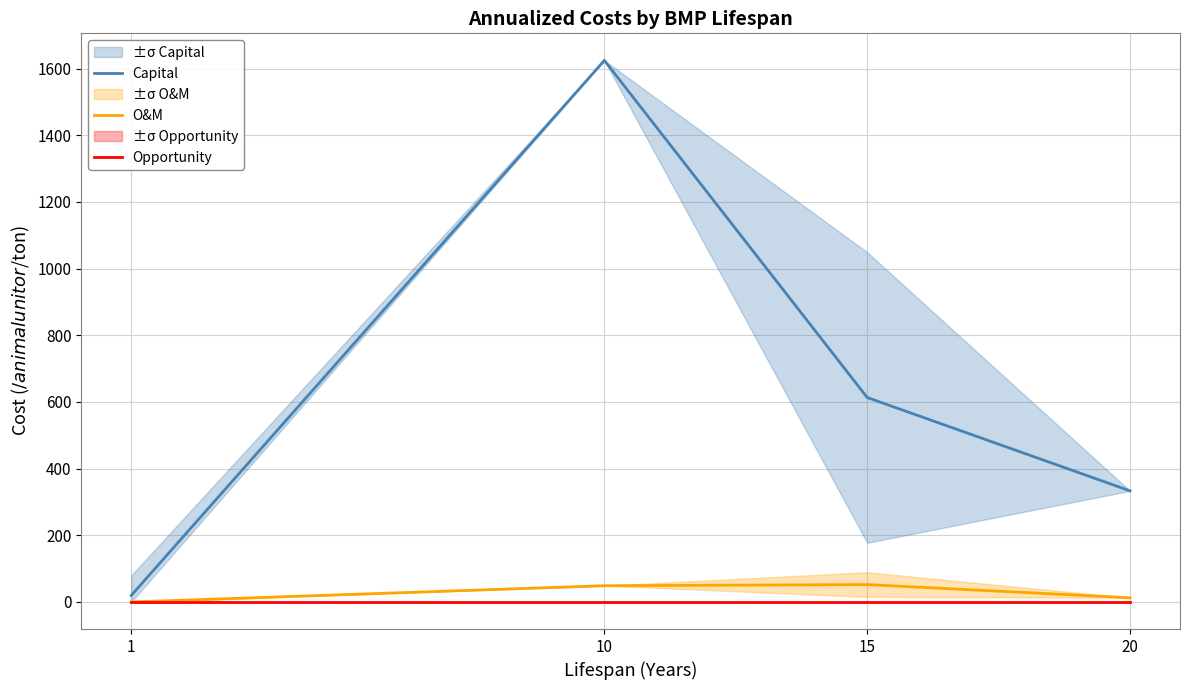

In O&M, how many points are higher than both neighbors (excluding endpoints)?

1